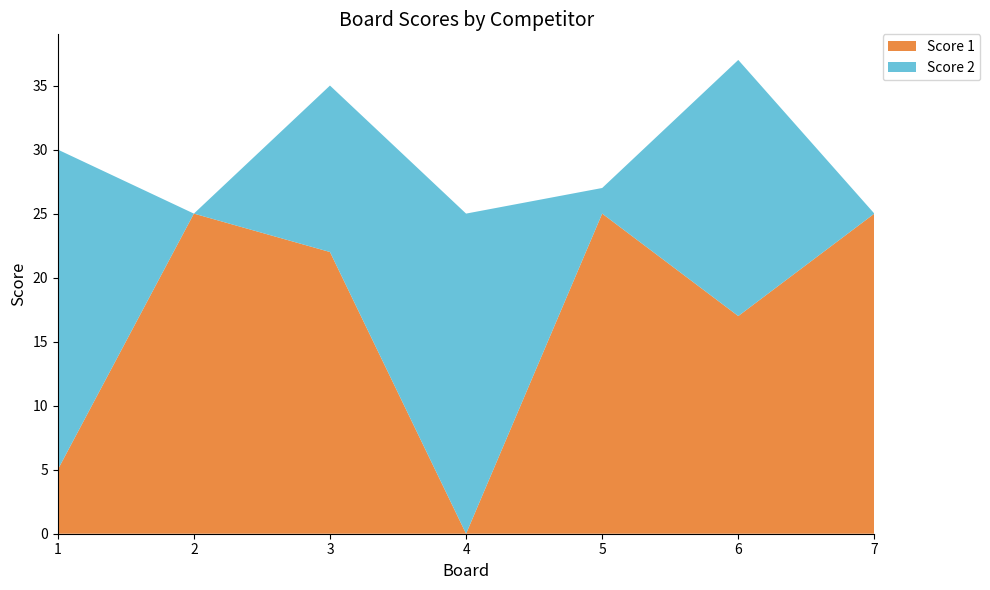

Reading right to left, extract all data points from this chart.

Score 1: 25	17	25	0	22	25	5
Score 2: 0	20	2	25	13	0	25